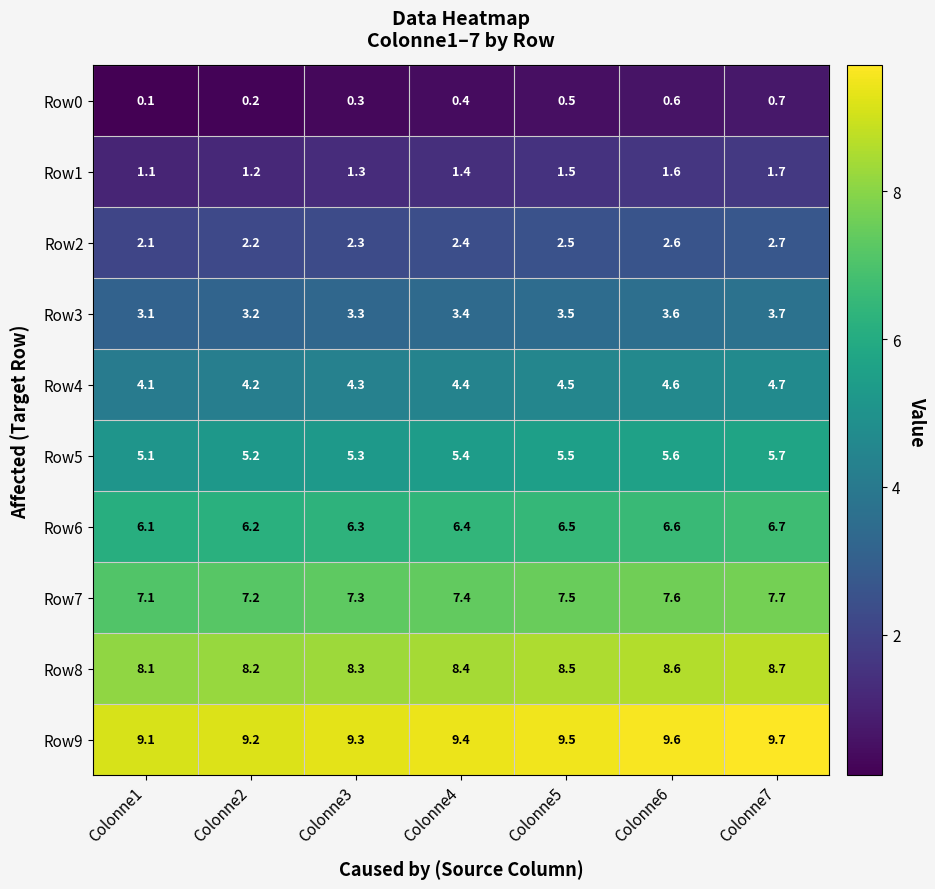

What is the difference between the highest and lowest values at Colonne7?

9.0